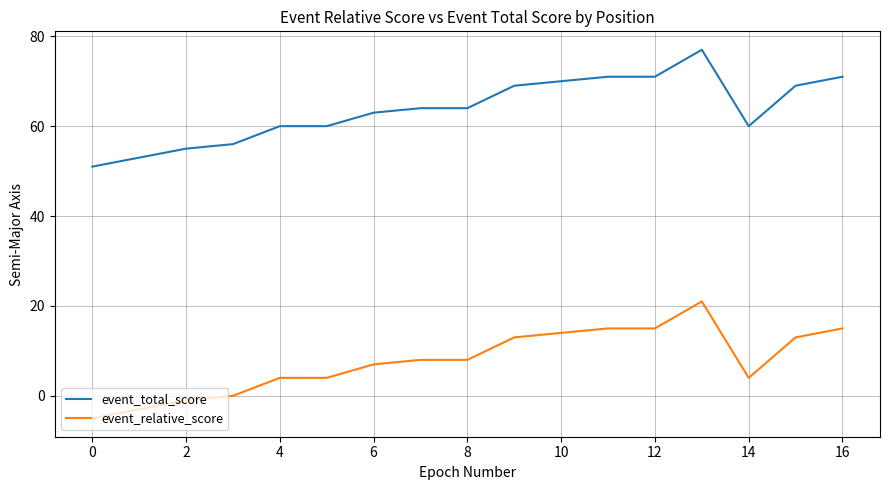

What is the difference between the maximum and minimum values in the event_total_score series?

26